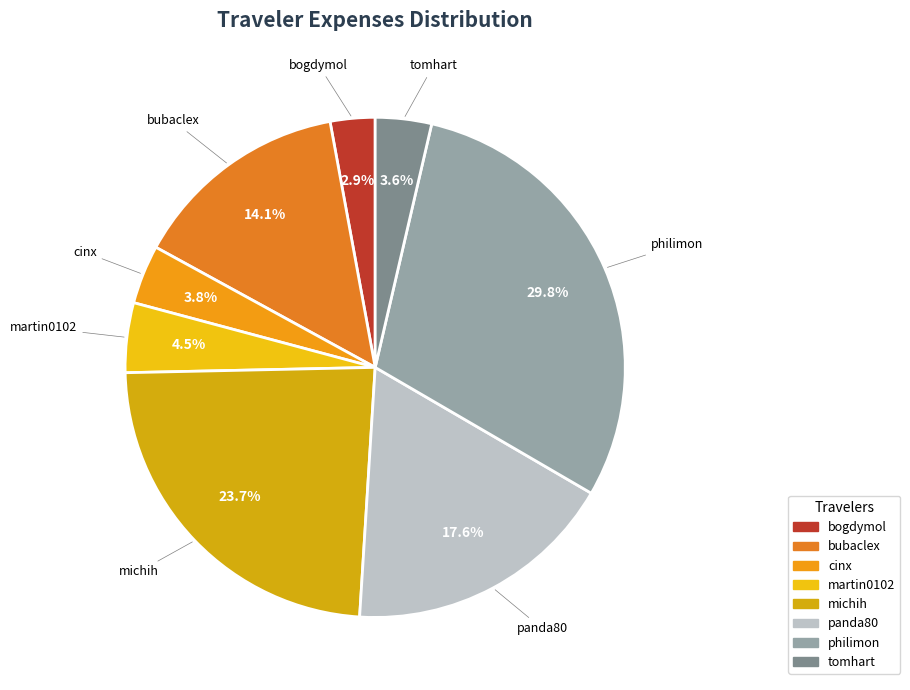

How many segments does this pie chart have?

8